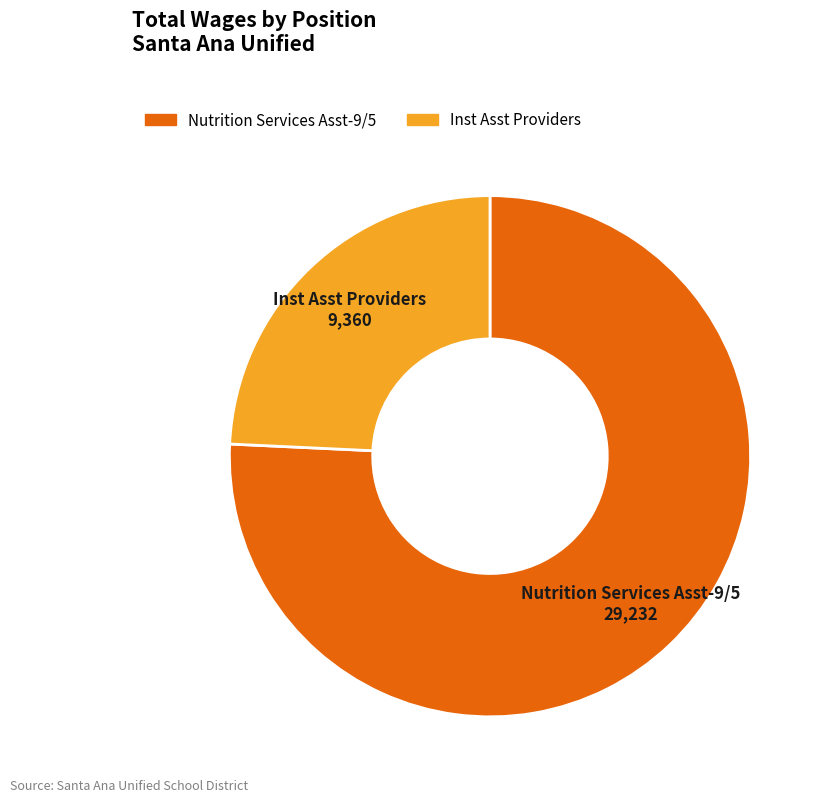

Which slice represents more than half of the pie?

Nutrition Services Asst-9/5